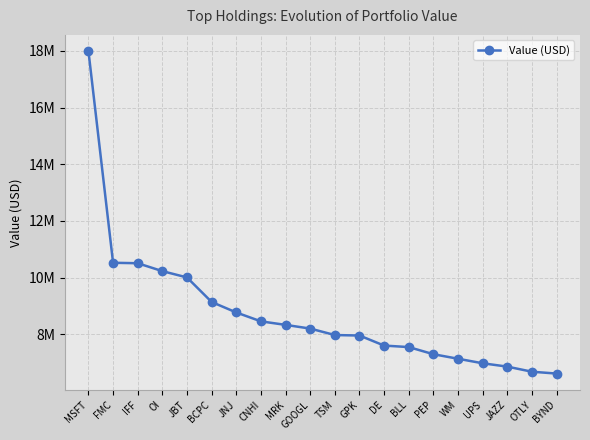

What is the label of the 15th point from the right?

BCPC